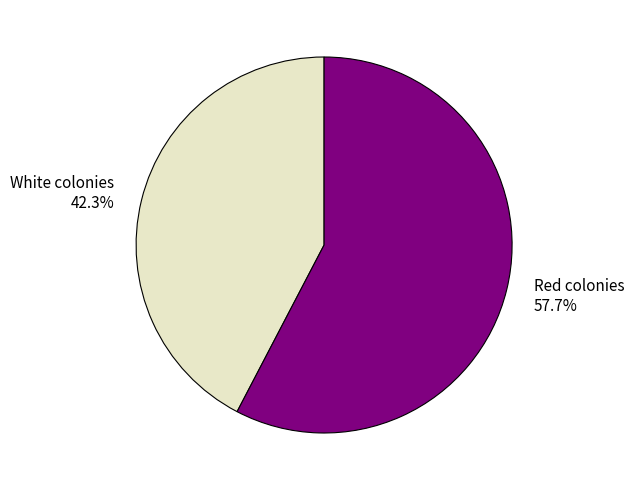

Is it true that Red colonies is 58% of the pie?

True